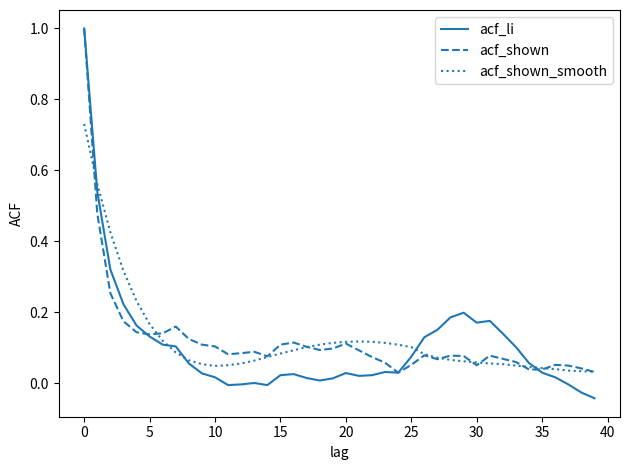

Which series has the largest range (max minus min)?

acf_li